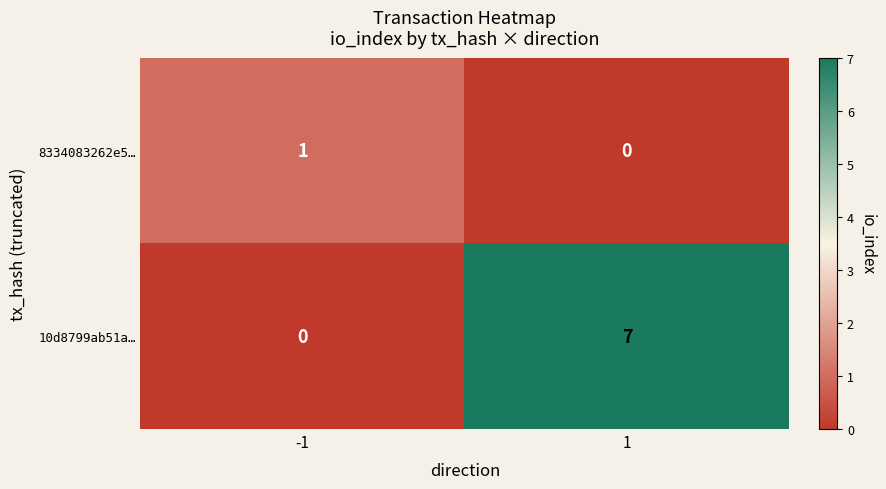

Reading right to left, transcribe all the data shown in this chart.

8334083262e5…: 0	1
10d8799ab51a…: 7	0